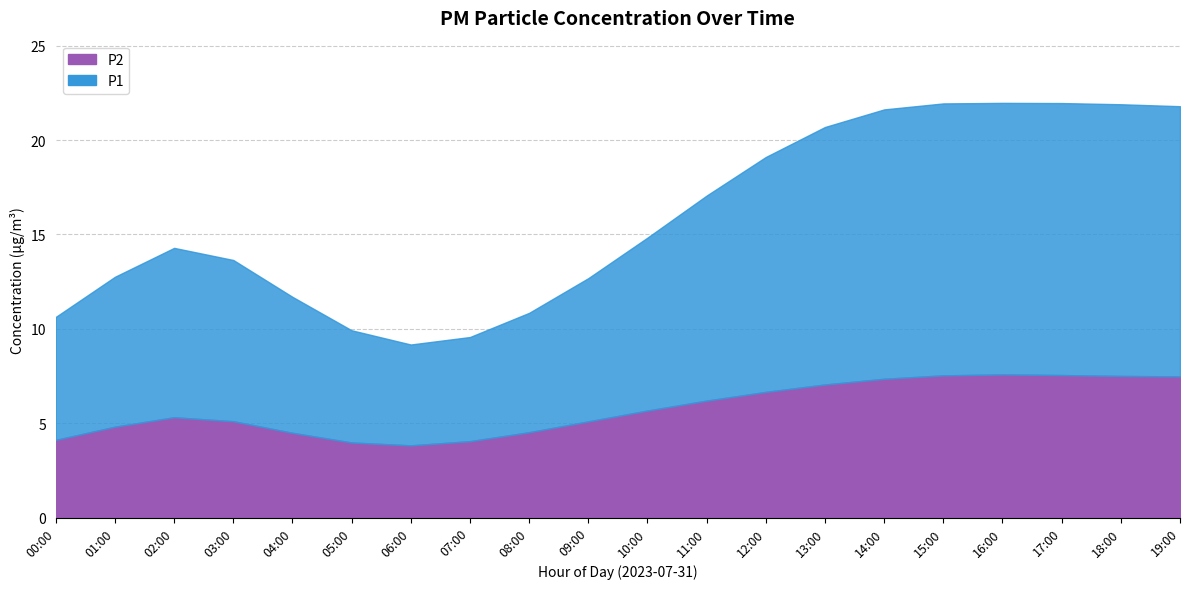

True or false: P1 and P2 cross at least once.

False